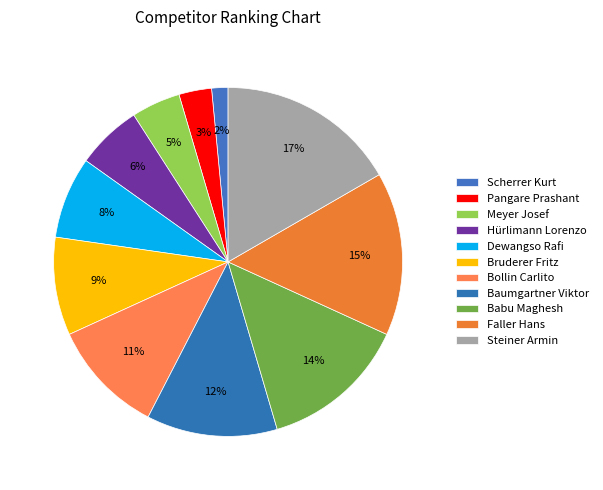

To the nearest percent, what is the combined percentage of Faller Hans and Dewangso Rafi?

23%